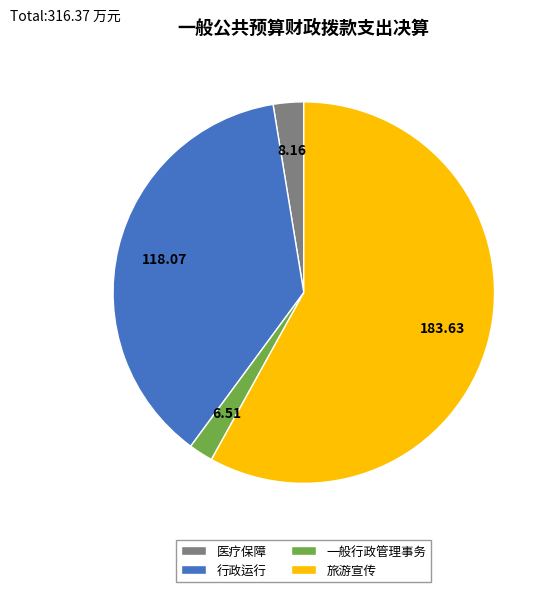

What is the largest slice in the pie chart?

旅游宣传